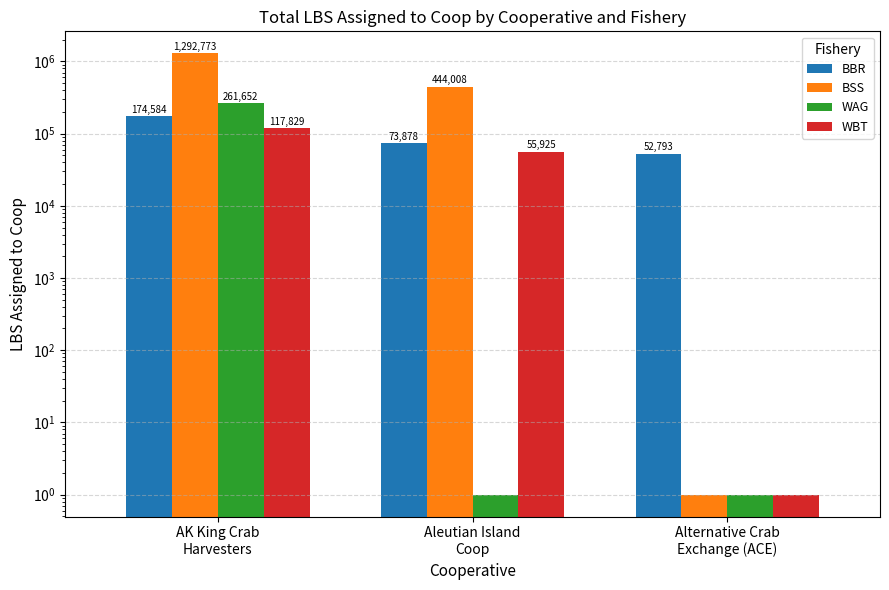

Reading right to left, extract all data points from this chart.

BBR: 52793	73878	174584
BSS: 1	444008	1292773
WAG: 1	1	261652
WBT: 1	55925	117829